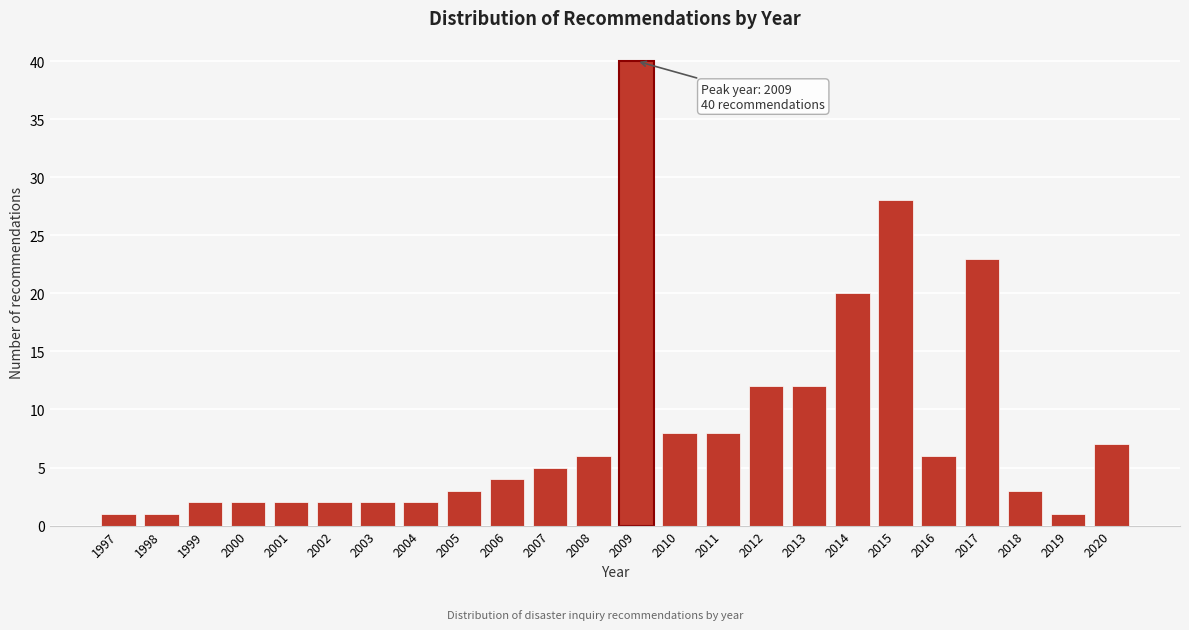

Reading left to right, list all the values displayed in this chart.

1	1	2	2	2	2	2	2	3	4	5	6	40	8	8	12	12	20	28	6	23	3	1	7